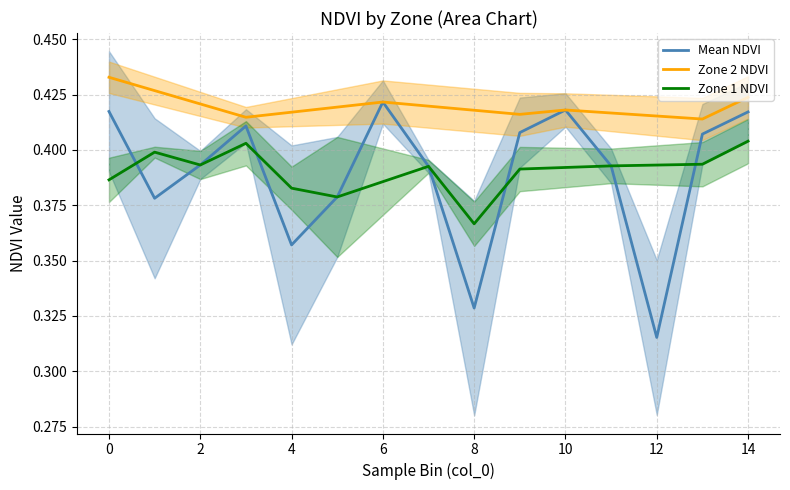

What is the minimum value for Zone 1 NDVI?

0.4